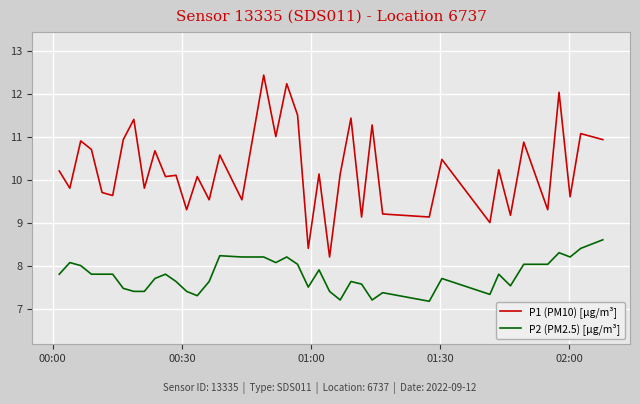

Rank the series by their average value, from lowest to highest.

P2 (PM2.5) [µg/m³], P1 (PM10) [µg/m³]